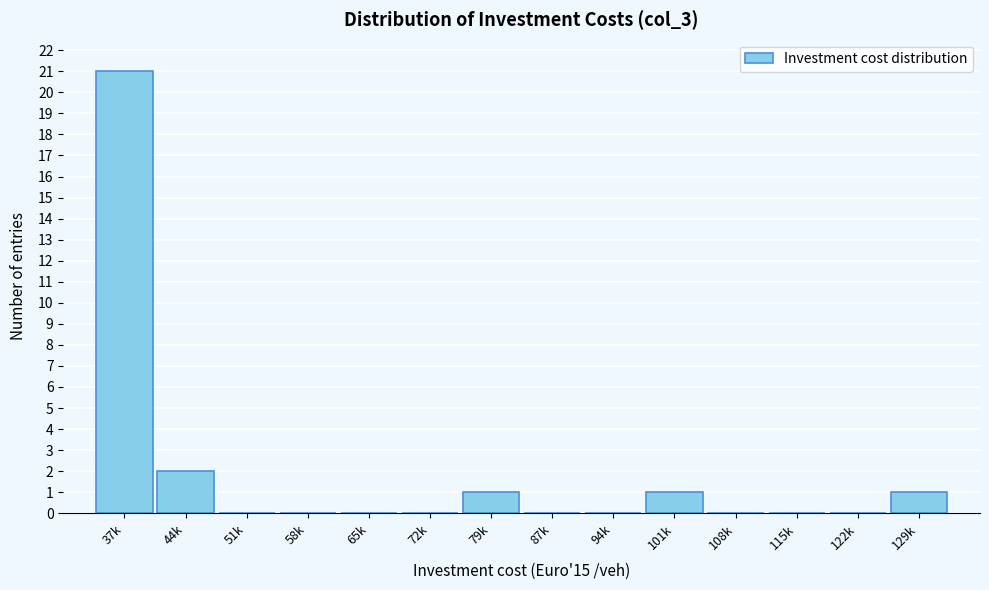

Reading left to right, transcribe all the data shown in this chart.

37k=21	44k=2	51k=0	58k=0	65k=0	72k=0	79k=1	87k=0	94k=0	101k=1	108k=0	115k=0	122k=0	129k=1